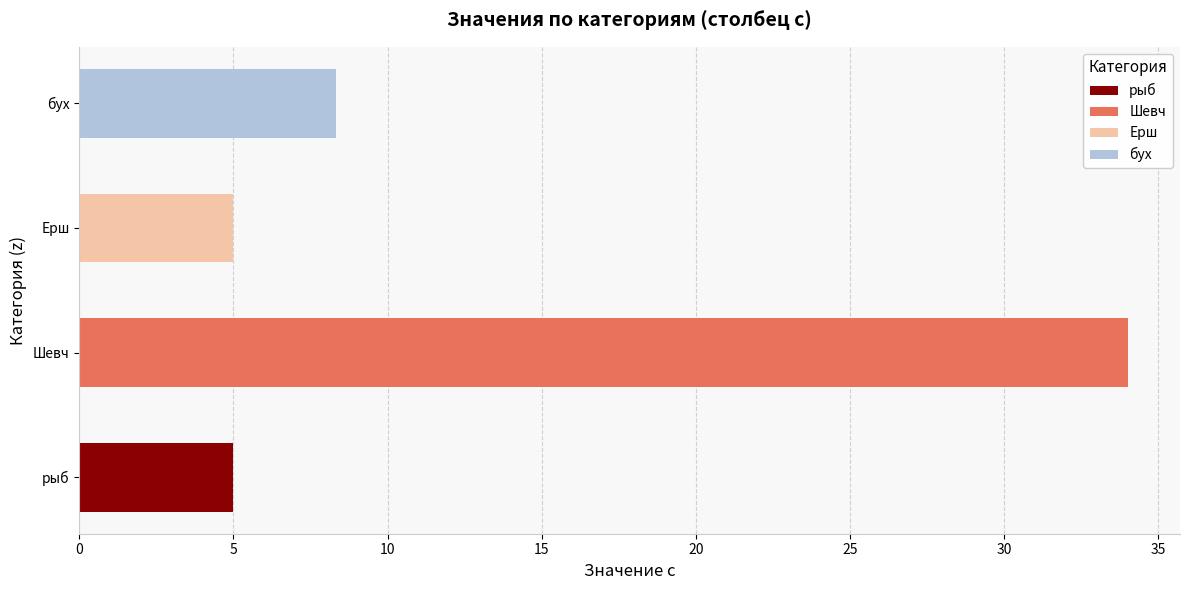

Which series has the largest total across all categories?

Шевч